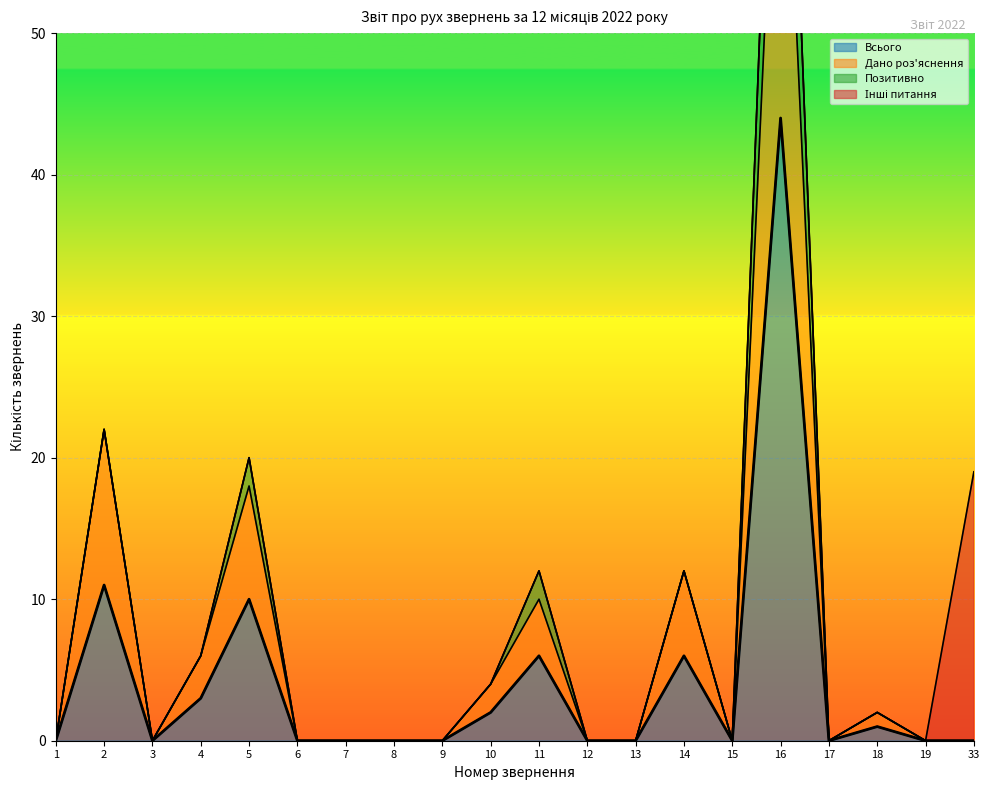

Is it true that Всього equals 0 at 7?

True